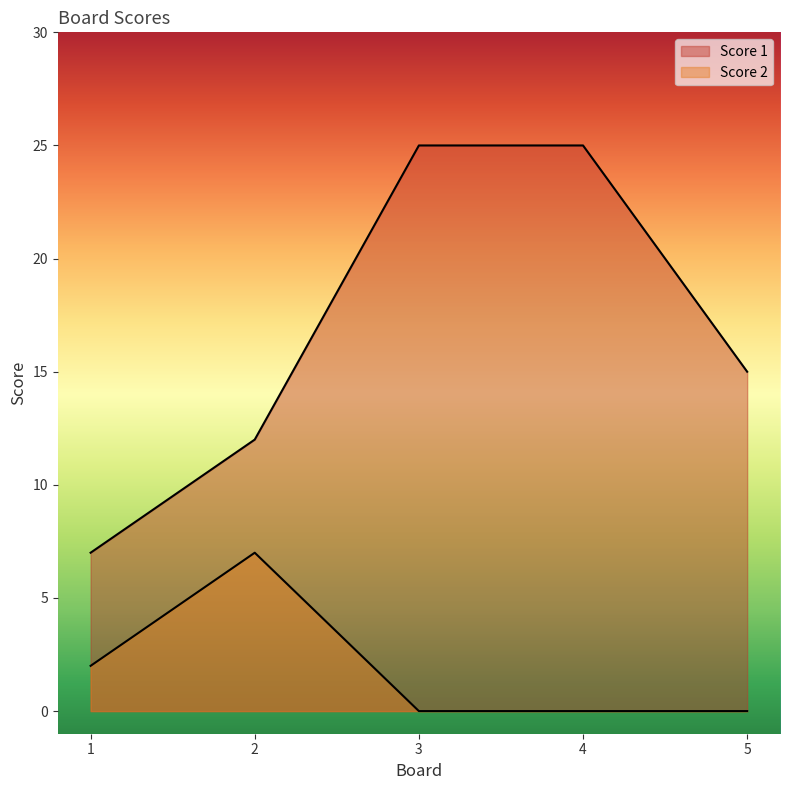

What is the difference between the Score 2 values at 1 and 2?

5